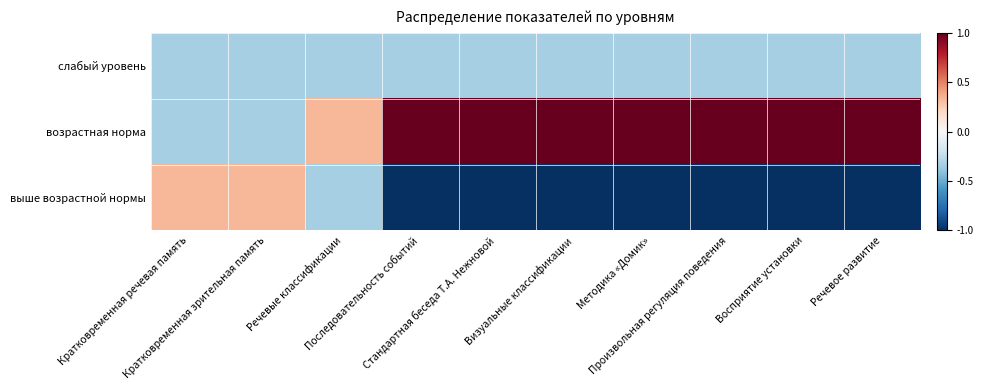

Which series has the widest spread of values?

возрастная норма